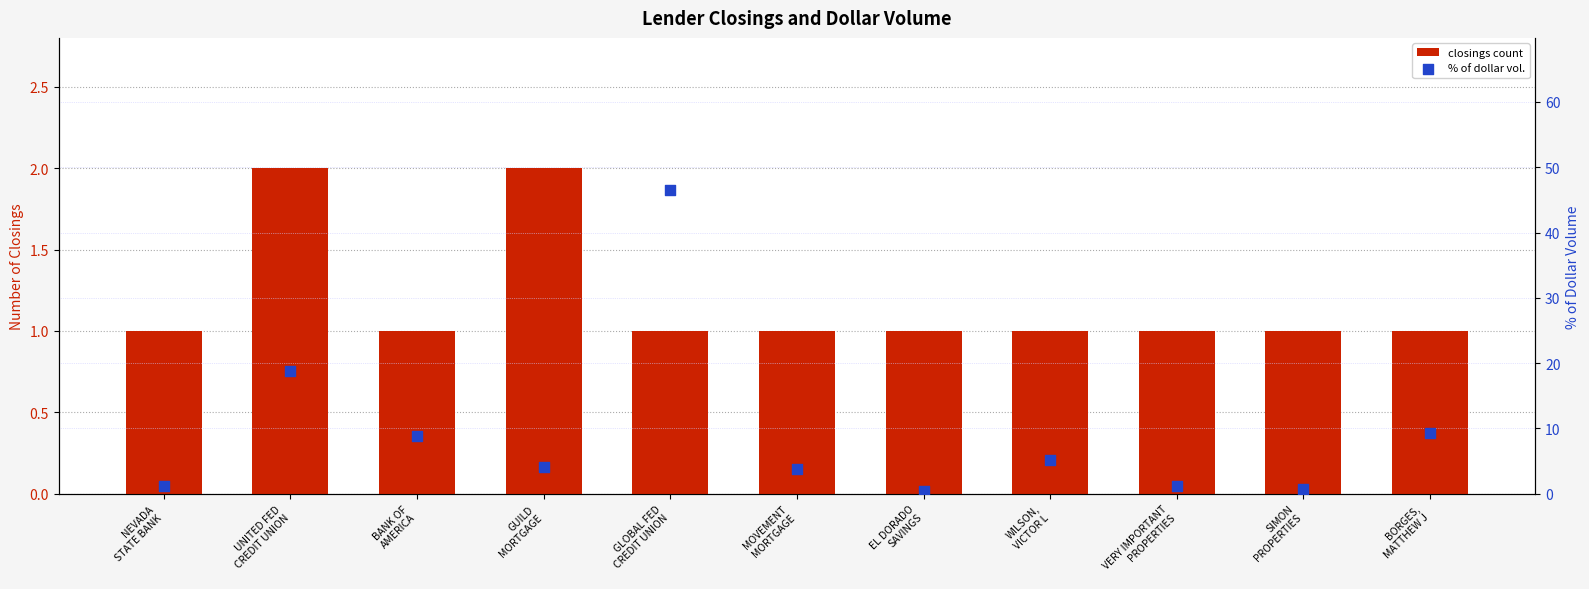

Which series has the largest total across all categories?

% of dollar vol.